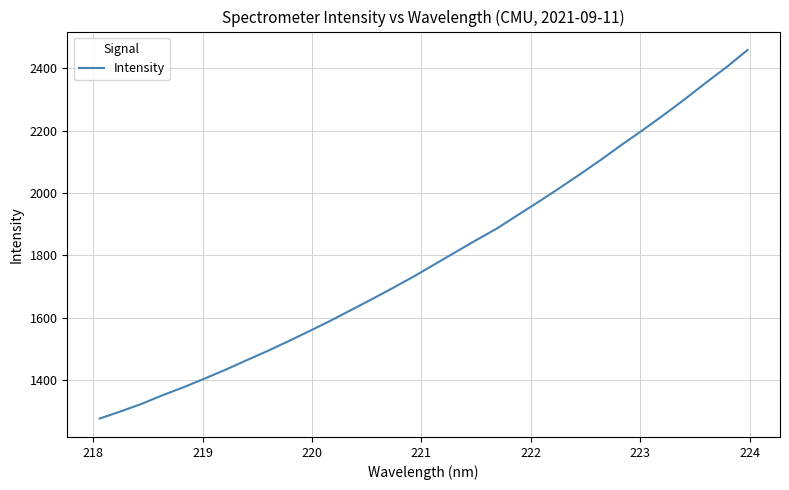

What is the maximum value shown in the chart?

2459.3